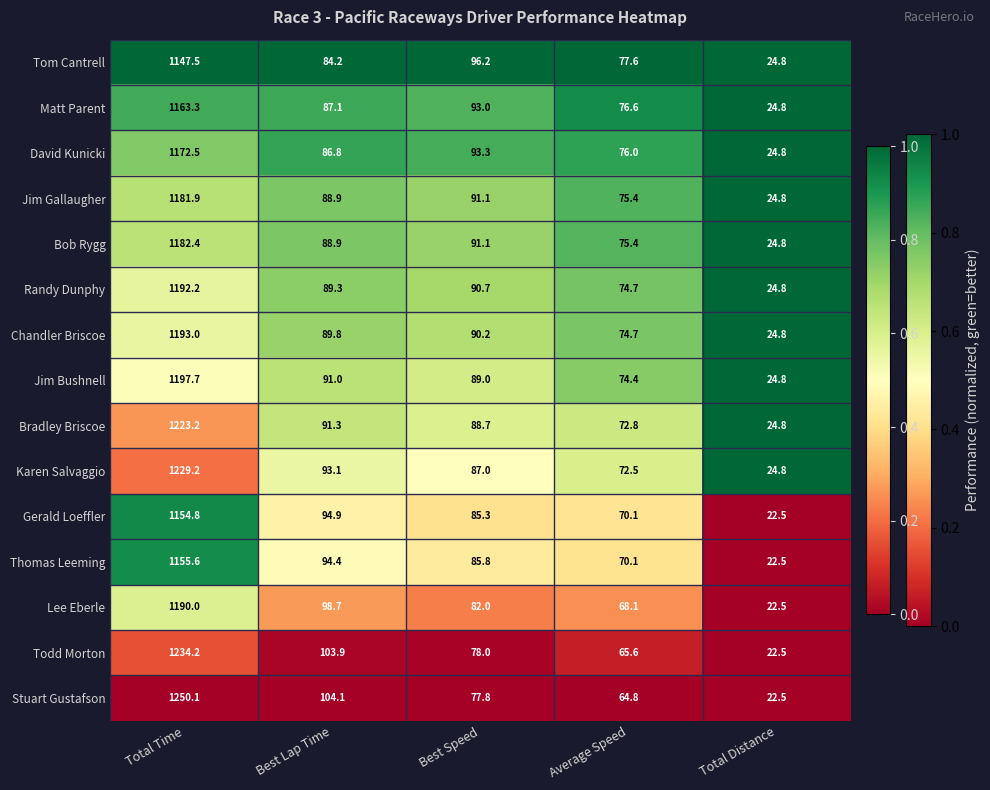

Is the value of Jim Bushnell at Best Speed greater than the value of Tom Cantrell at Total Distance?

Yes